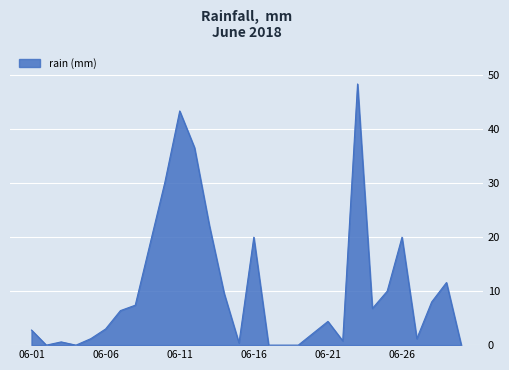

How many lines are shown in the chart?

1